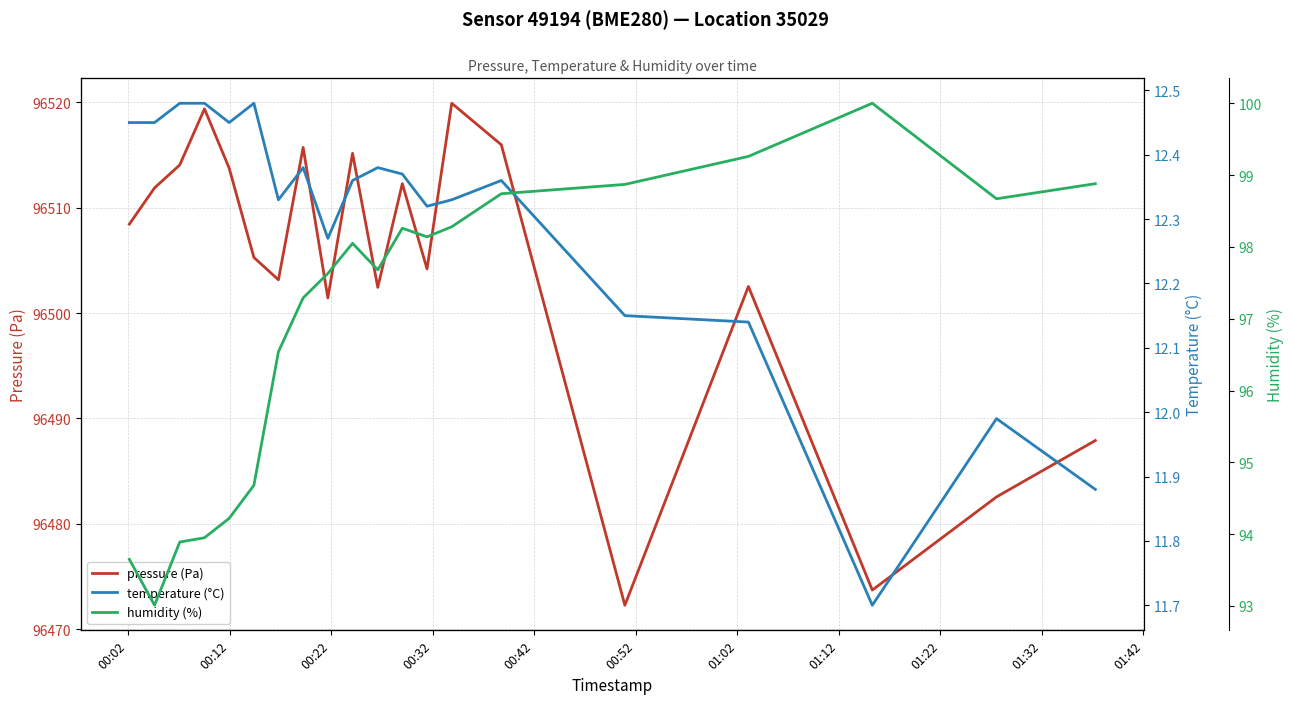

What is the maximum value for pressure (Pa)?

96519.9